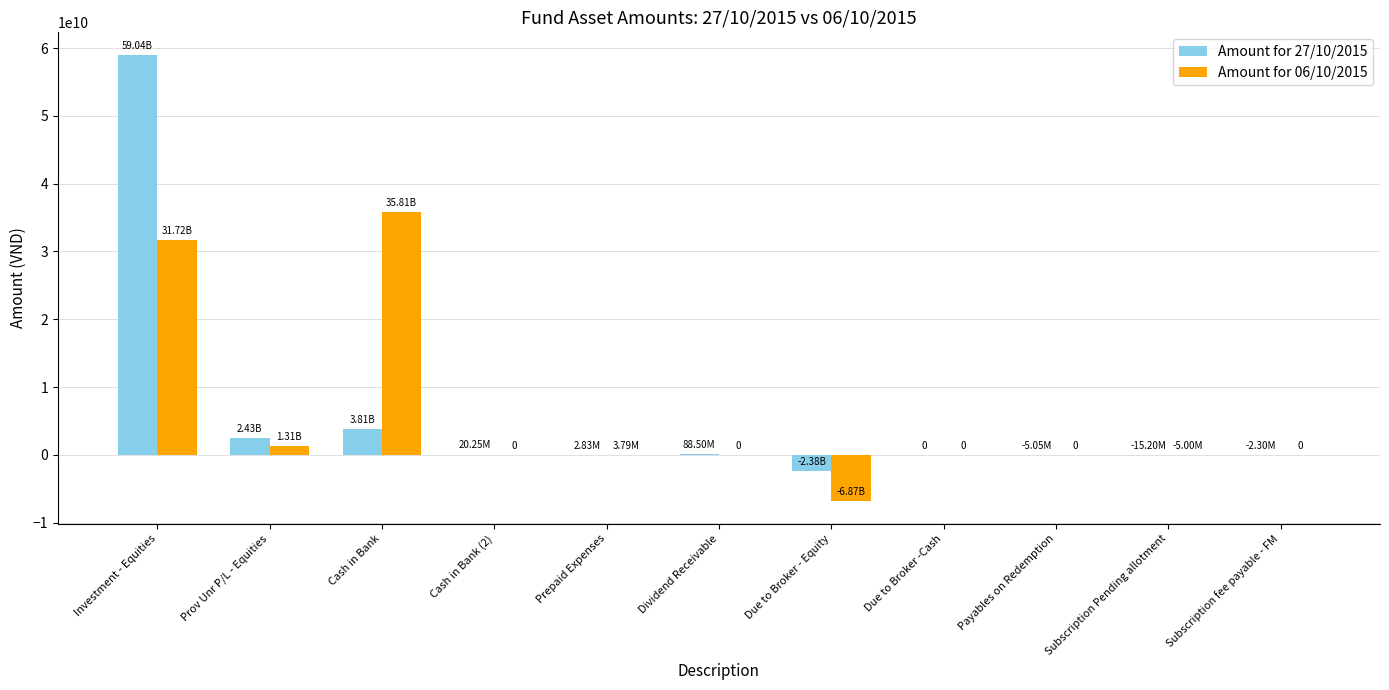

What is the approximate value of Amount for 27/10/2015 at Dividend Receivable?

88500000